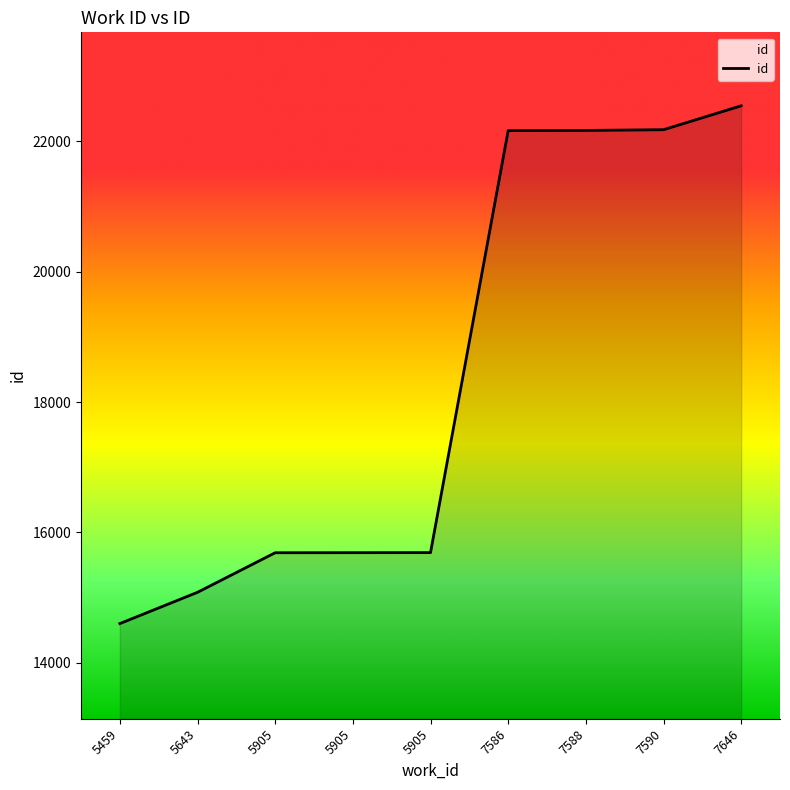

How many lines are shown in the chart?

1